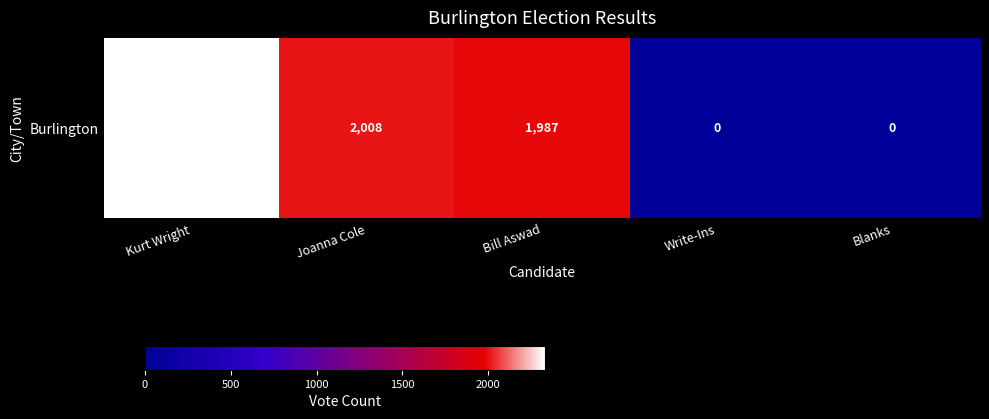

How many data points are above 1987?

2